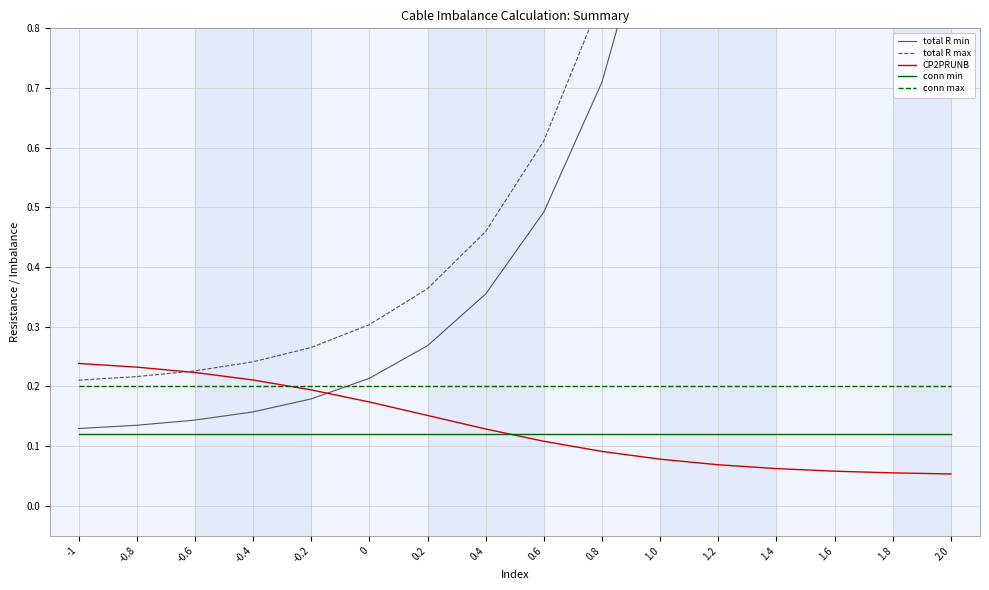

What is the average value of the total R min series?

1.7